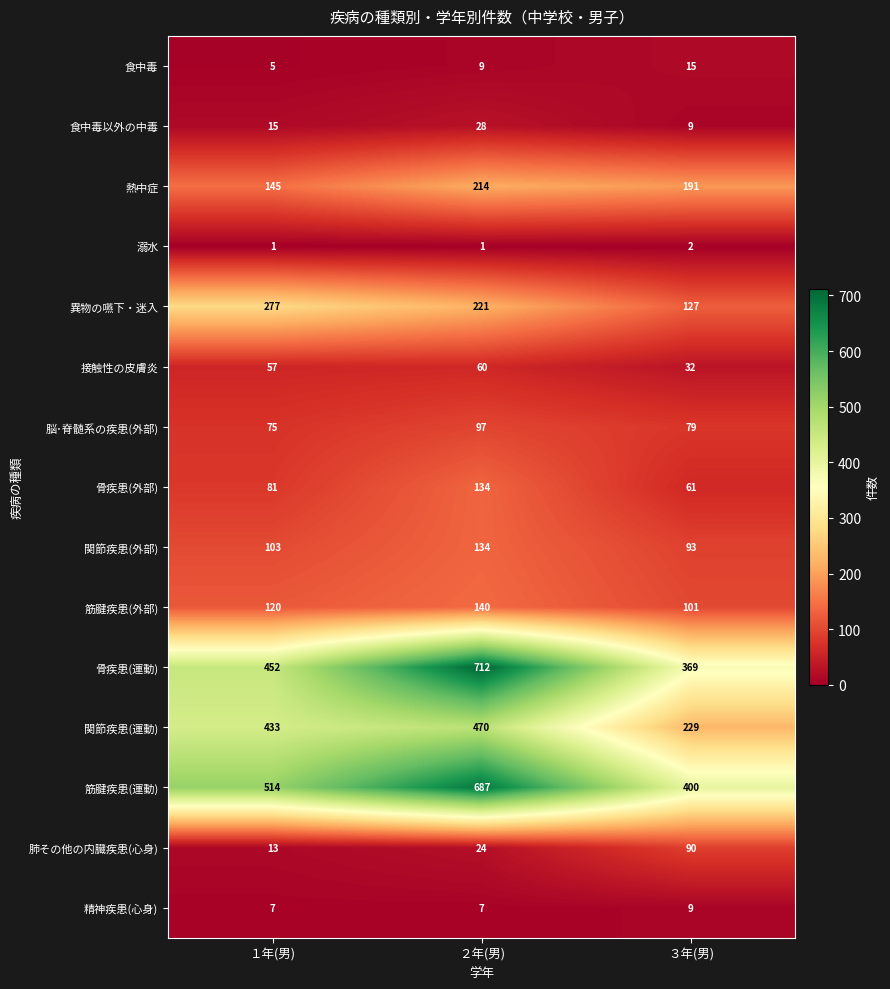

True or false: 接触性の皮膚炎 has a value of 60 at ２年(男).

True